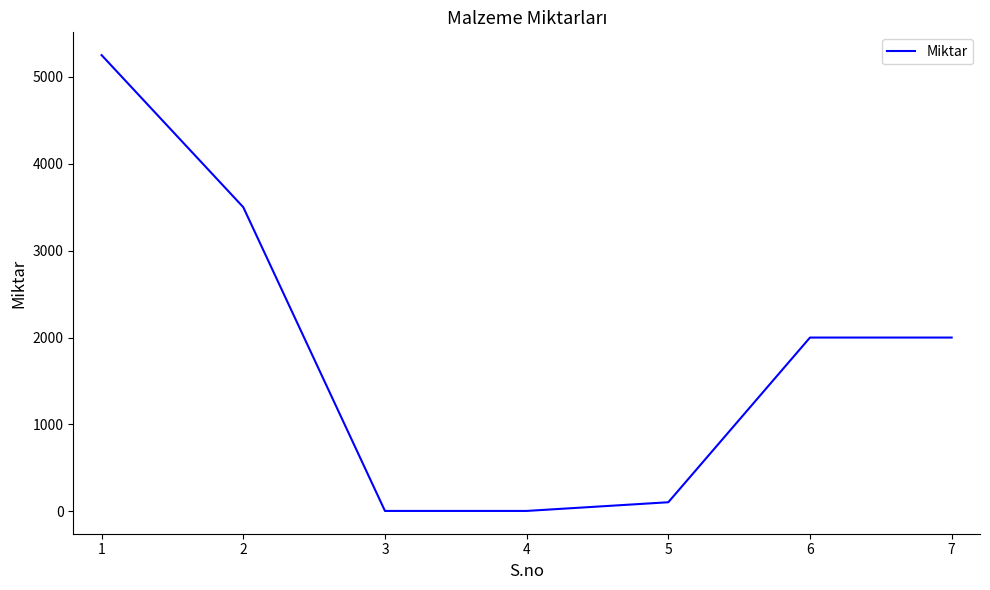

What is the maximum value shown in the chart?

5250